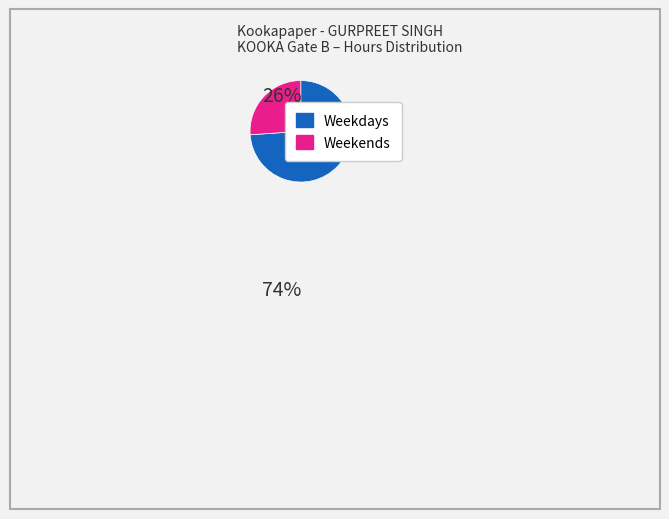

Is there any slice that represents more than half of the pie?

Yes